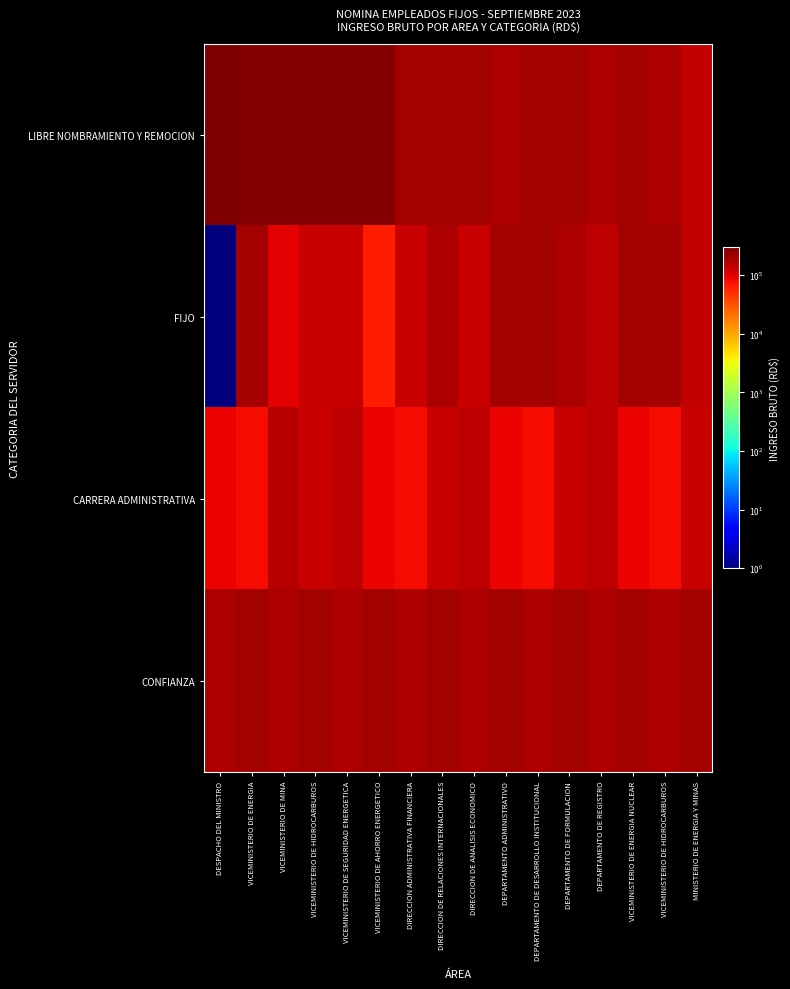

Reading left to right, list all the values displayed in this chart.

LIBRE NOMBRAMIENTO Y REMOCION: DESPACHO DEL MINISTRO=300000.0	VICEMINISTERIO DE ENERGIA=275000.0	VICEMINISTERIO DE MINA=275000.0	VICEMINISTERIO DE HIDROCARBUROS=275000.0	VICEMINISTERIO DE SEGURIDAD ENERGETICA=275000.0	VICEMINISTERIO DE AHORRO ENERGETICO=275000.0	DIRECCION ADMINISTRATIVA FINANCIERA=200000.0	DIRECCION DE RELACIONES INTERNACIONALES=200000.0	DIRECCION DE ANALISIS ECONOMICO=200000.0	DEPARTAMENTO ADMINISTRATIVO=175000.0	DEPARTAMENTO DE DESARROLLO INSTITUCIONAL=200000.0	DEPARTAMENTO DE FORMULACION=200000.0	DEPARTAMENTO DE REGISTRO=175000.0	VICEMINISTERIO DE ENERGIA NUCLEAR=200000.0	VICEMINISTERIO DE HIDROCARBUROS=175000.0	MINISTERIO DE ENERGIA Y MINAS=140000.0
FIJO: DESPACHO DEL MINISTRO=0.0	VICEMINISTERIO DE ENERGIA=200000.0	VICEMINISTERIO DE MINA=100000.0	VICEMINISTERIO DE HIDROCARBUROS=130000.0	VICEMINISTERIO DE SEGURIDAD ENERGETICA=135000.0	VICEMINISTERIO DE AHORRO ENERGETICO=64000.0	DIRECCION ADMINISTRATIVA FINANCIERA=130000.0	DIRECCION DE RELACIONES INTERNACIONALES=175000.0	DIRECCION DE ANALISIS ECONOMICO=135000.0	DEPARTAMENTO ADMINISTRATIVO=200000.0	DEPARTAMENTO DE DESARROLLO INSTITUCIONAL=200000.0	DEPARTAMENTO DE FORMULACION=175000.0	DEPARTAMENTO DE REGISTRO=150000.0	VICEMINISTERIO DE ENERGIA NUCLEAR=200000.0	VICEMINISTERIO DE HIDROCARBUROS=200000.0	MINISTERIO DE ENERGIA Y MINAS=140000.0
CARRERA ADMINISTRATIVA: DESPACHO DEL MINISTRO=90000.0	VICEMINISTERIO DE ENERGIA=80000.0	VICEMINISTERIO DE MINA=160000.0	VICEMINISTERIO DE HIDROCARBUROS=135000.0	VICEMINISTERIO DE SEGURIDAD ENERGETICA=150000.0	VICEMINISTERIO DE AHORRO ENERGETICO=90000.0	DIRECCION ADMINISTRATIVA FINANCIERA=80000.0	DIRECCION DE RELACIONES INTERNACIONALES=135000.0	DIRECCION DE ANALISIS ECONOMICO=150000.0	DEPARTAMENTO ADMINISTRATIVO=90000.0	DEPARTAMENTO DE DESARROLLO INSTITUCIONAL=80000.0	DEPARTAMENTO DE FORMULACION=135000.0	DEPARTAMENTO DE REGISTRO=150000.0	VICEMINISTERIO DE ENERGIA NUCLEAR=90000.0	VICEMINISTERIO DE HIDROCARBUROS=80000.0	MINISTERIO DE ENERGIA Y MINAS=135000.0
CONFIANZA: DESPACHO DEL MINISTRO=175000.0	VICEMINISTERIO DE ENERGIA=200000.0	VICEMINISTERIO DE MINA=175000.0	VICEMINISTERIO DE HIDROCARBUROS=200000.0	VICEMINISTERIO DE SEGURIDAD ENERGETICA=175000.0	VICEMINISTERIO DE AHORRO ENERGETICO=200000.0	DIRECCION ADMINISTRATIVA FINANCIERA=175000.0	DIRECCION DE RELACIONES INTERNACIONALES=200000.0	DIRECCION DE ANALISIS ECONOMICO=175000.0	DEPARTAMENTO ADMINISTRATIVO=200000.0	DEPARTAMENTO DE DESARROLLO INSTITUCIONAL=175000.0	DEPARTAMENTO DE FORMULACION=200000.0	DEPARTAMENTO DE REGISTRO=175000.0	VICEMINISTERIO DE ENERGIA NUCLEAR=200000.0	VICEMINISTERIO DE HIDROCARBUROS=175000.0	MINISTERIO DE ENERGIA Y MINAS=200000.0